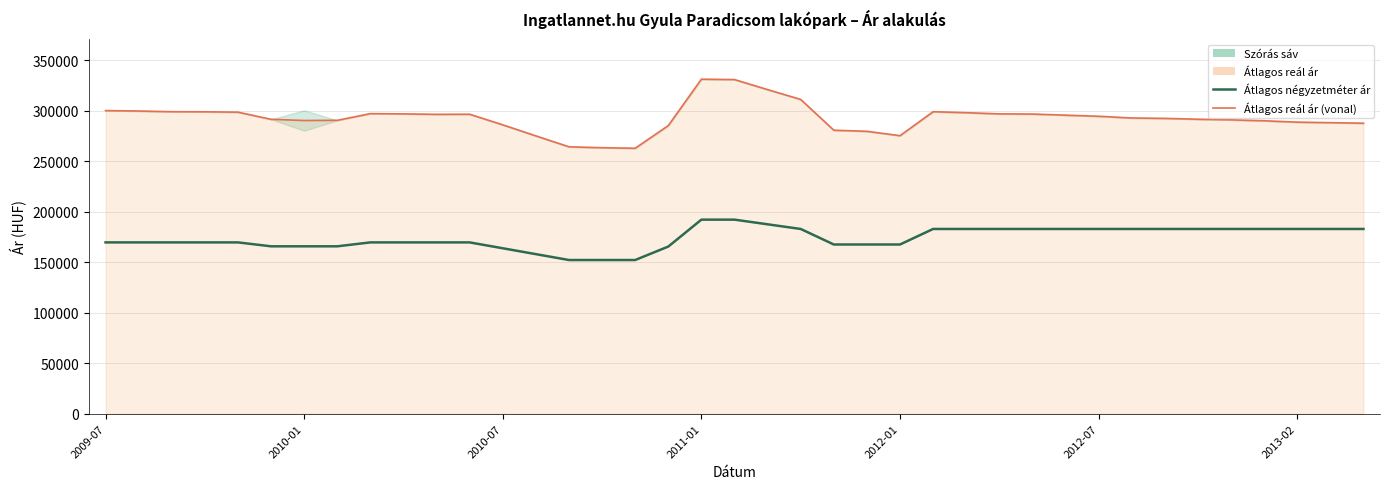

The Átlagos négyzetméter ár series shows 165887 at 7. True or false?

True